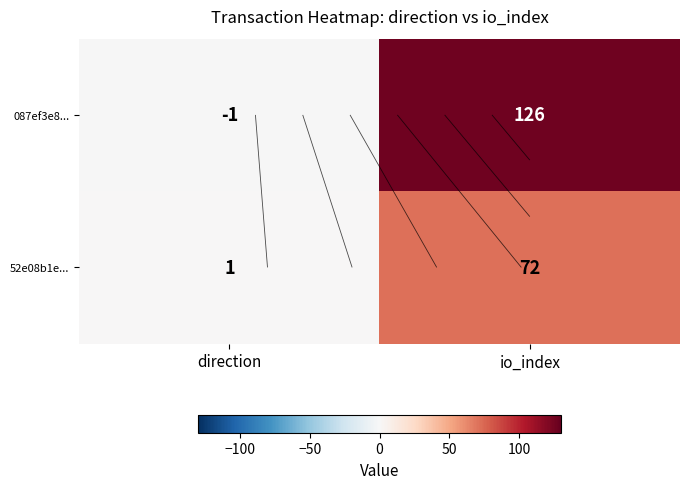

How many values in the 52e08b1e... series are below 72?

1